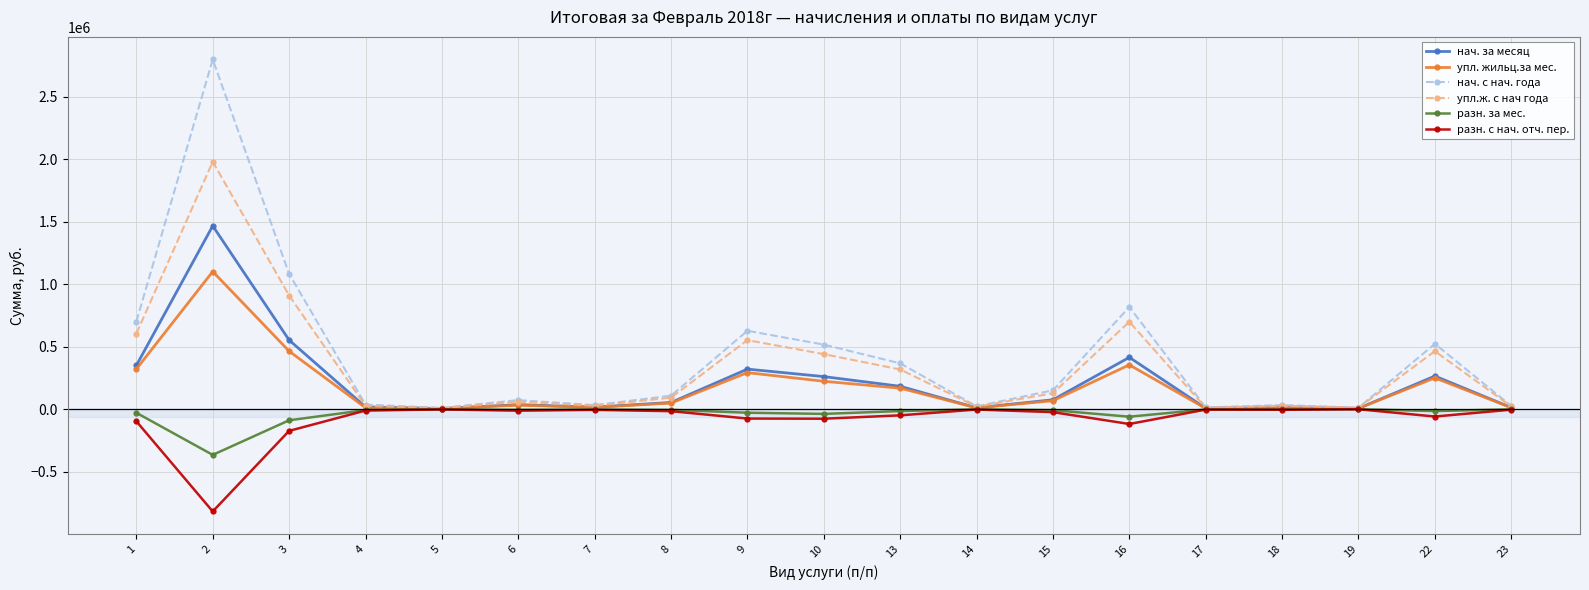

What is the difference between the highest and lowest values at 7?

38020.4